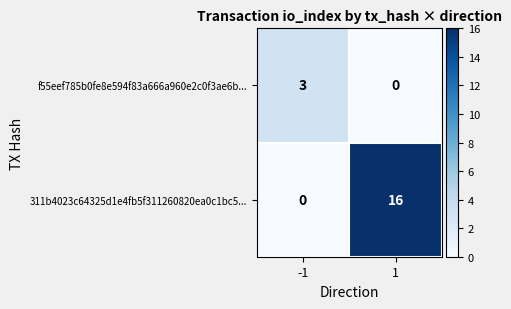

List the series in order of their overall mean, lowest first.

f55eef785b0fe8e594f83a666a960e2c0f3ae6b..., 311b4023c64325d1e4fb5f311260820ea0c1bc5...